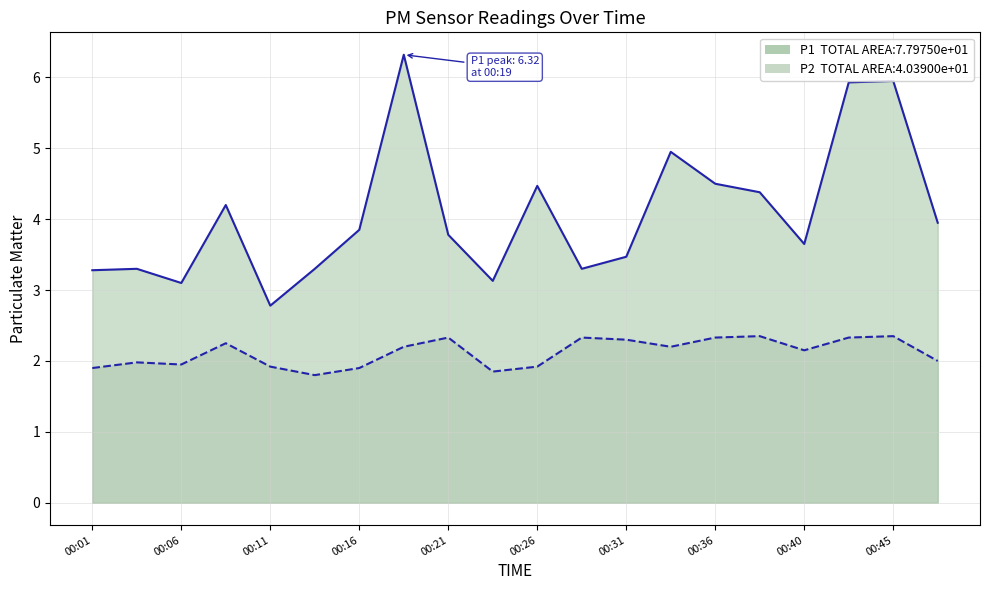

What is the difference between the second highest and minimum values in the P2 series?

0.6